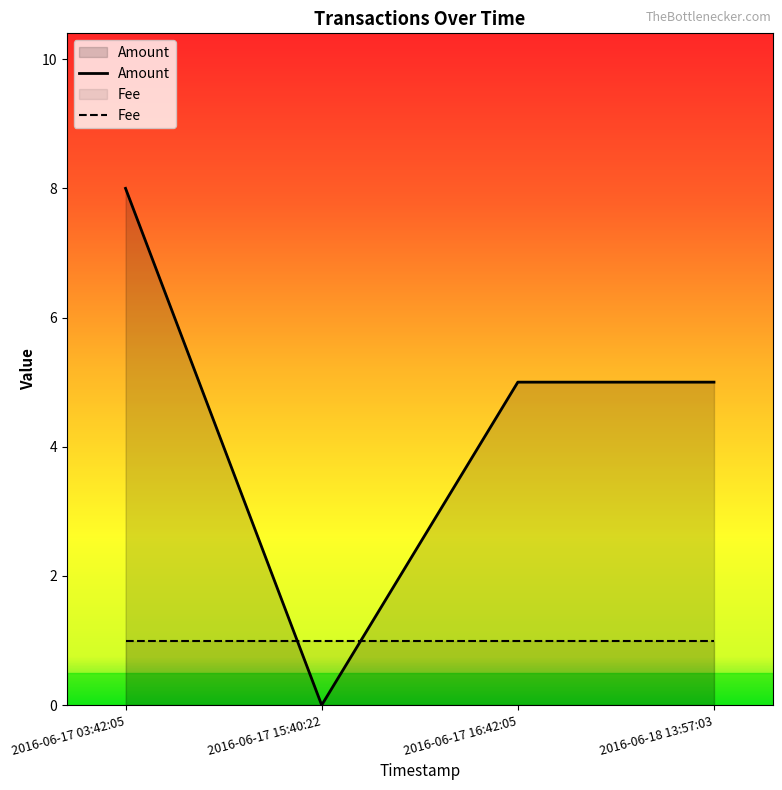

What is the difference between the values at 2016-06-17 03:42:05 and 2016-06-17 16:42:05?

3